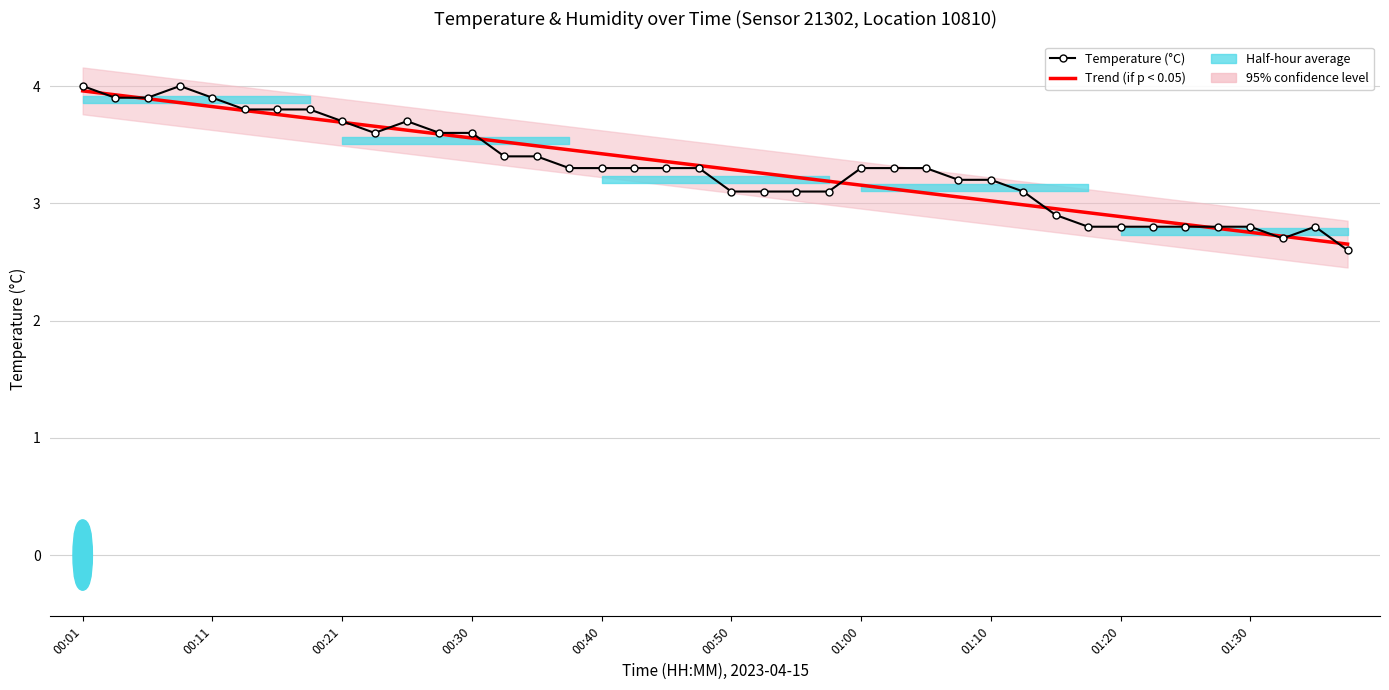

What is the difference between the second highest and minimum values in the Trend (if p < 0.05) series?

1.3